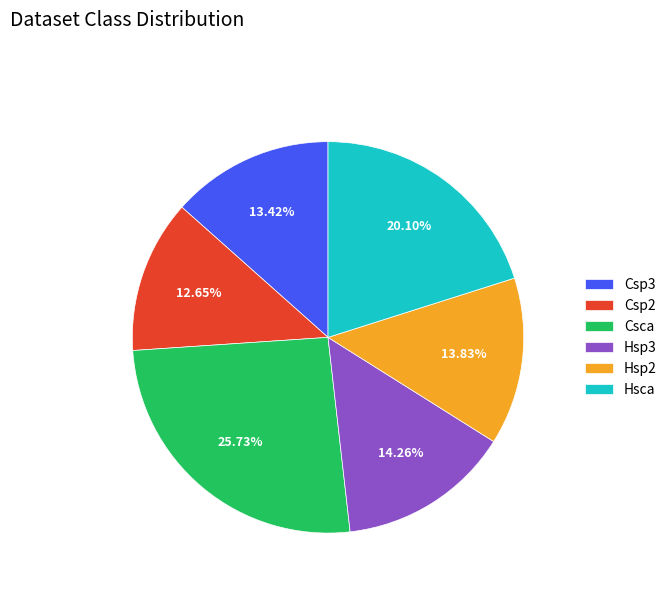

Between Hsca and Hsp3, which is larger?

Hsca